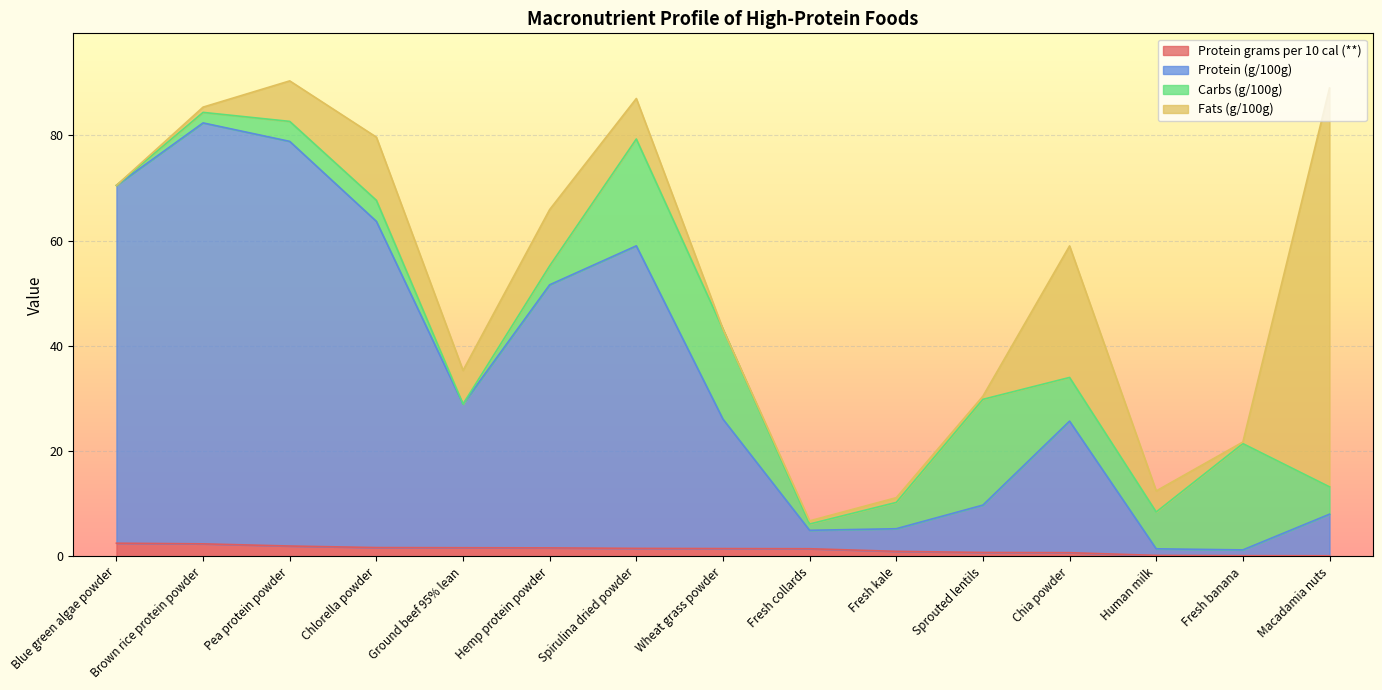

What is the spread (max minus min) of values at Chlorella powder?

62.0